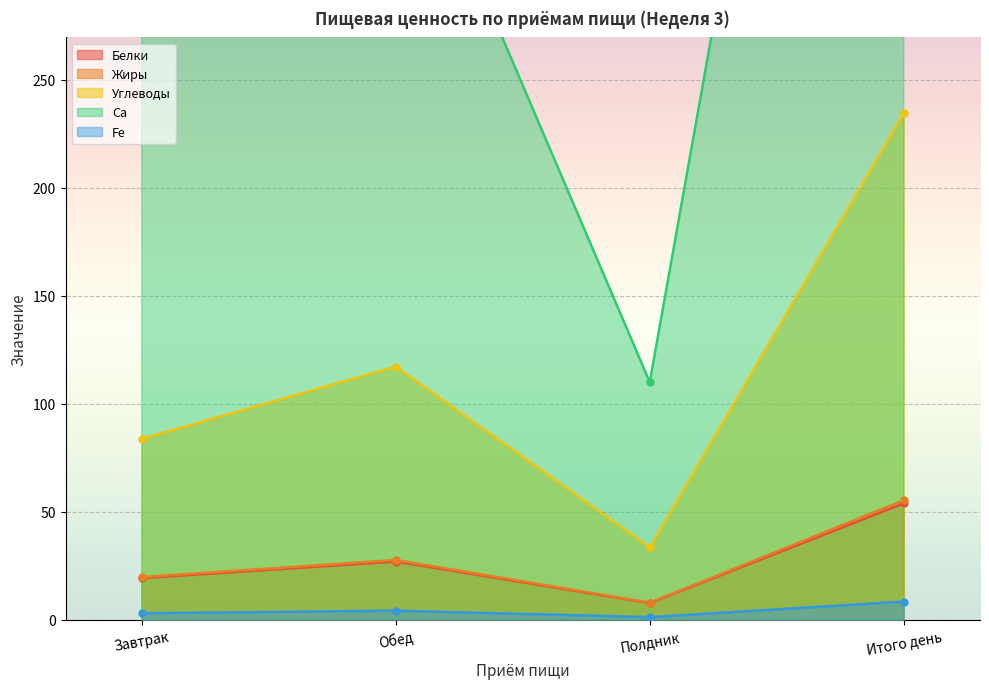

At Полдник, list the series in order from smallest to largest.

Fe, Белки, Жиры, Углеводы, Ca